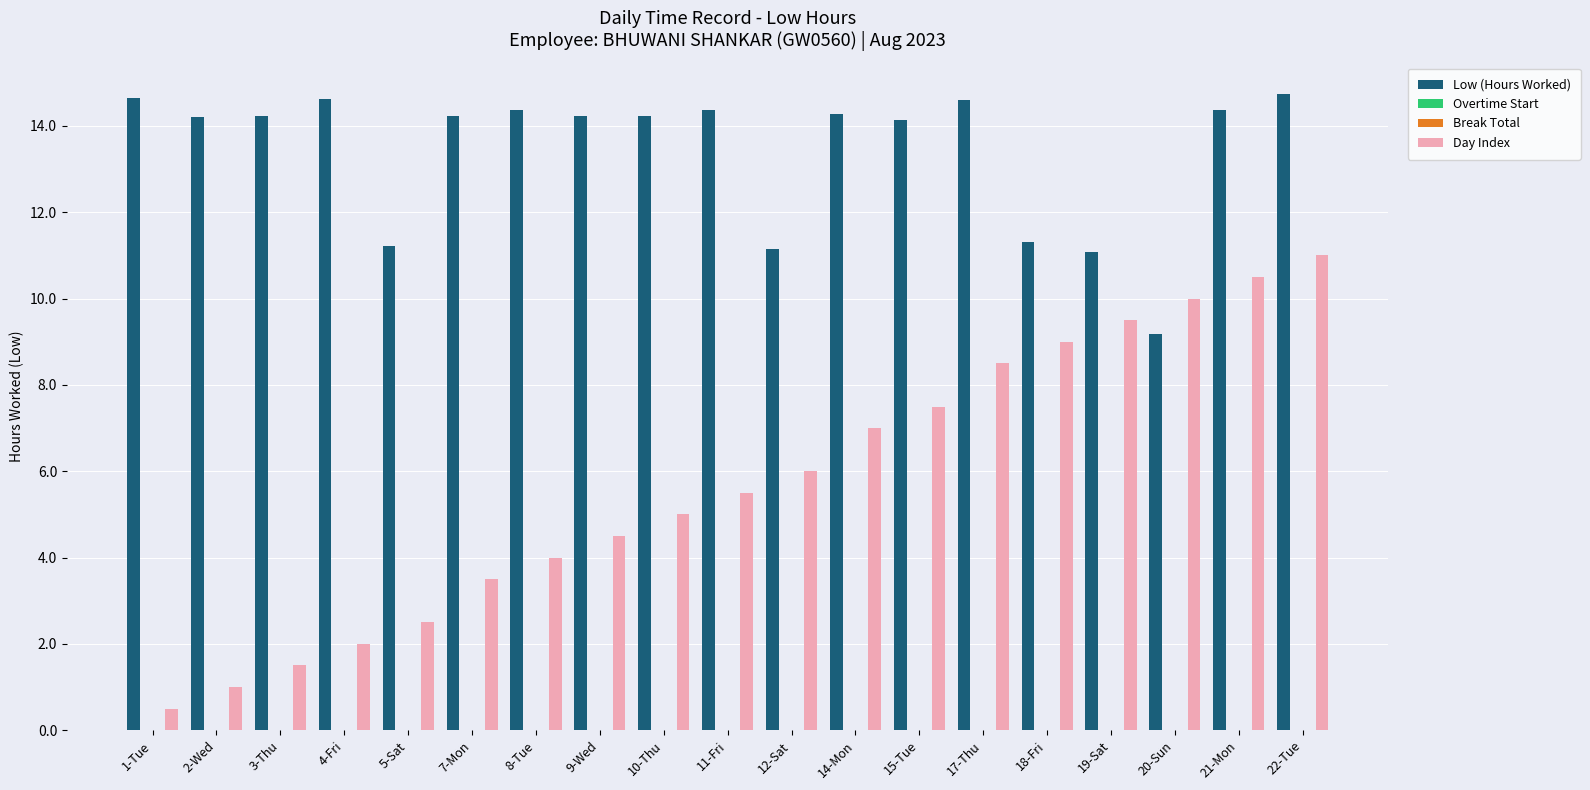

Reading right to left, what are all the values shown in this chart?

Low (Hours Worked): 14.7	14.4	9.2	11.1	11.3	14.6	14.1	14.3	11.1	14.4	14.2	14.2	14.4	14.2	11.2	14.6	14.2	14.2	14.6
Overtime Start: 0.0	0.0	0.0	0.0	0.0	0.0	0.0	0.0	0.0	0.0	0.0	0.0	0.0	0.0	0.0	0.0	0.0	0.0	0.0
Break Total: 0.0	0.0	0.0	0.0	0.0	0.0	0.0	0.0	0.0	0.0	0.0	0.0	0.0	0.0	0.0	0.0	0.0	0.0	0.0
Day Index: 11.0	10.5	10.0	9.5	9.0	8.5	7.5	7.0	6.0	5.5	5.0	4.5	4.0	3.5	2.5	2.0	1.5	1.0	0.5